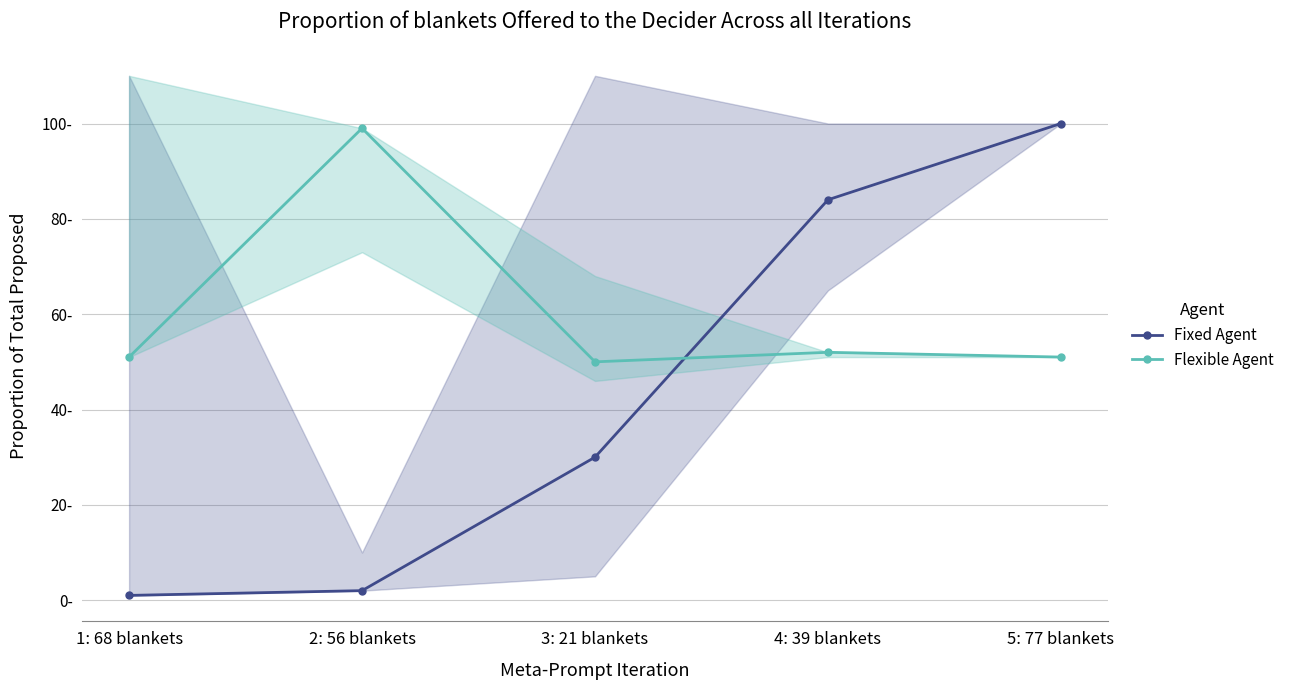

What is the approximate value of Fixed Agent at 4: 39 blankets, to the nearest 5?

85